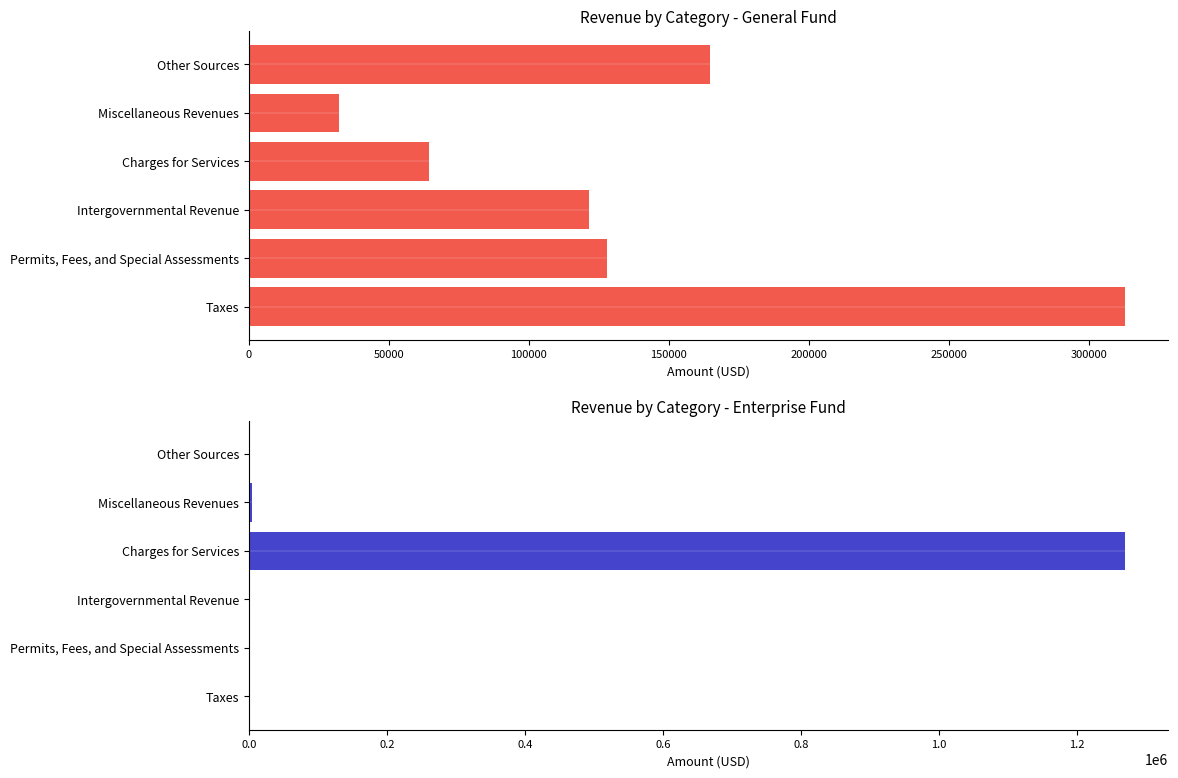

What is the difference between the maximum and minimum values in the General Fund series?

280540